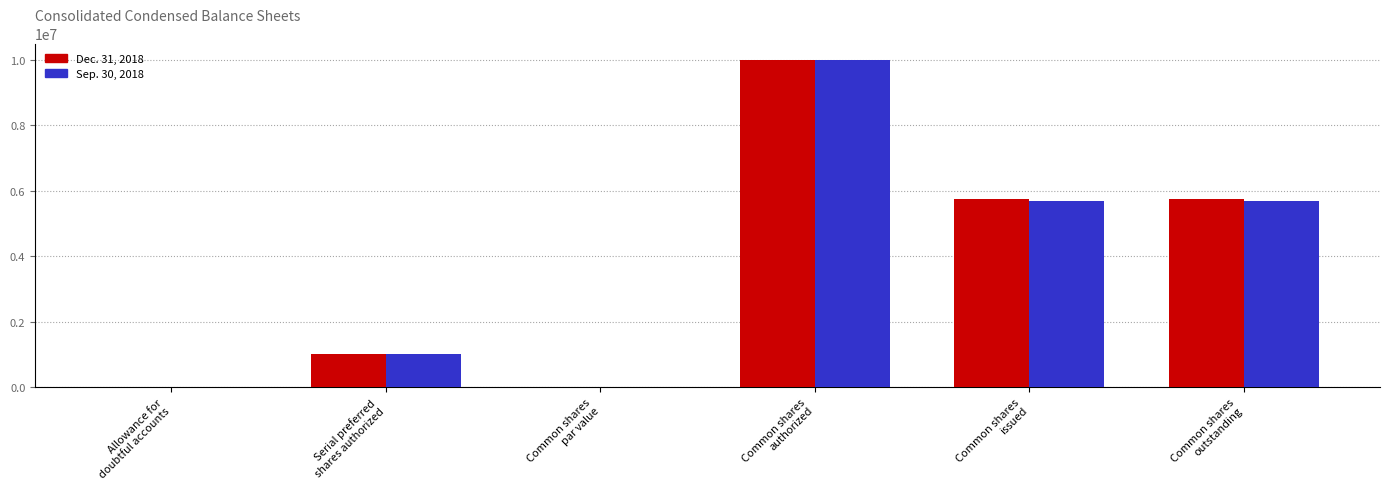

What is the greatest value displayed?

10000000